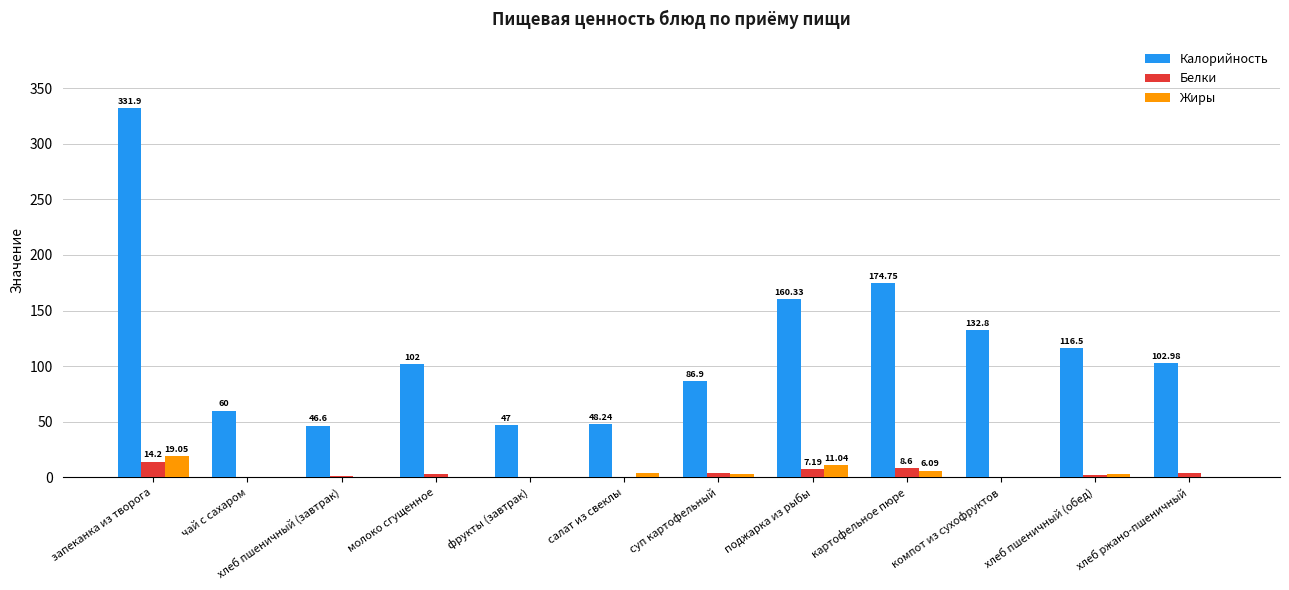

What is the total value across all series at молоко сгущенное?

105.1